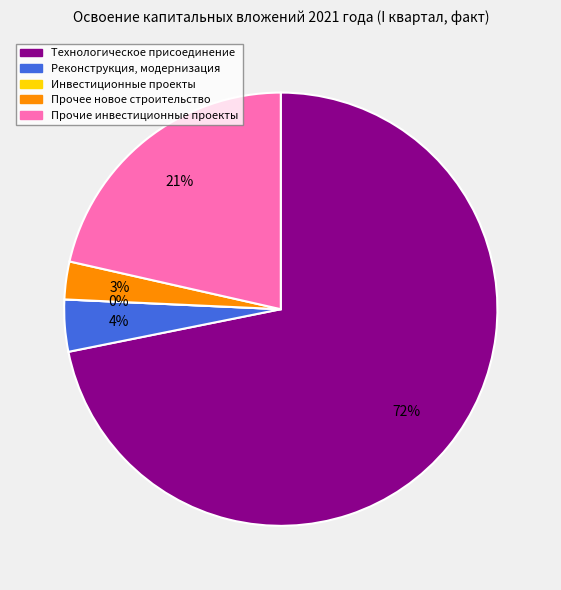

Which slice is the largest?

Технологическое присоединение